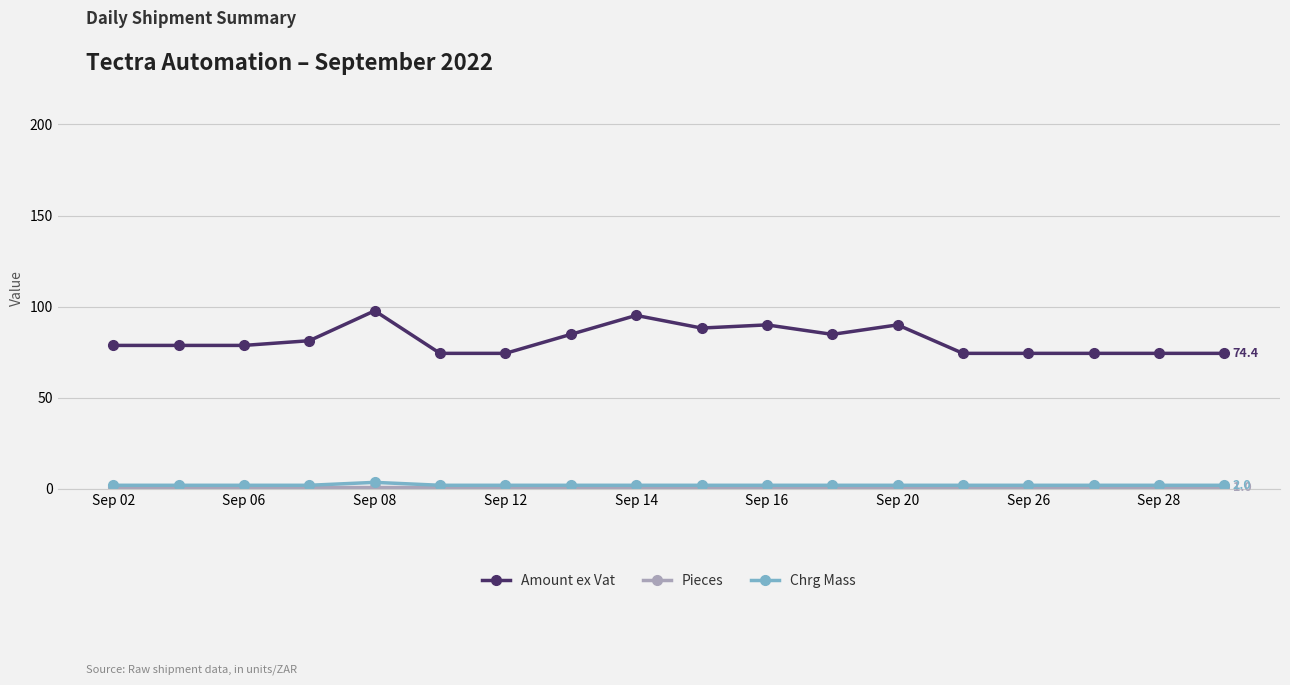

What is the smallest value displayed?

1.0